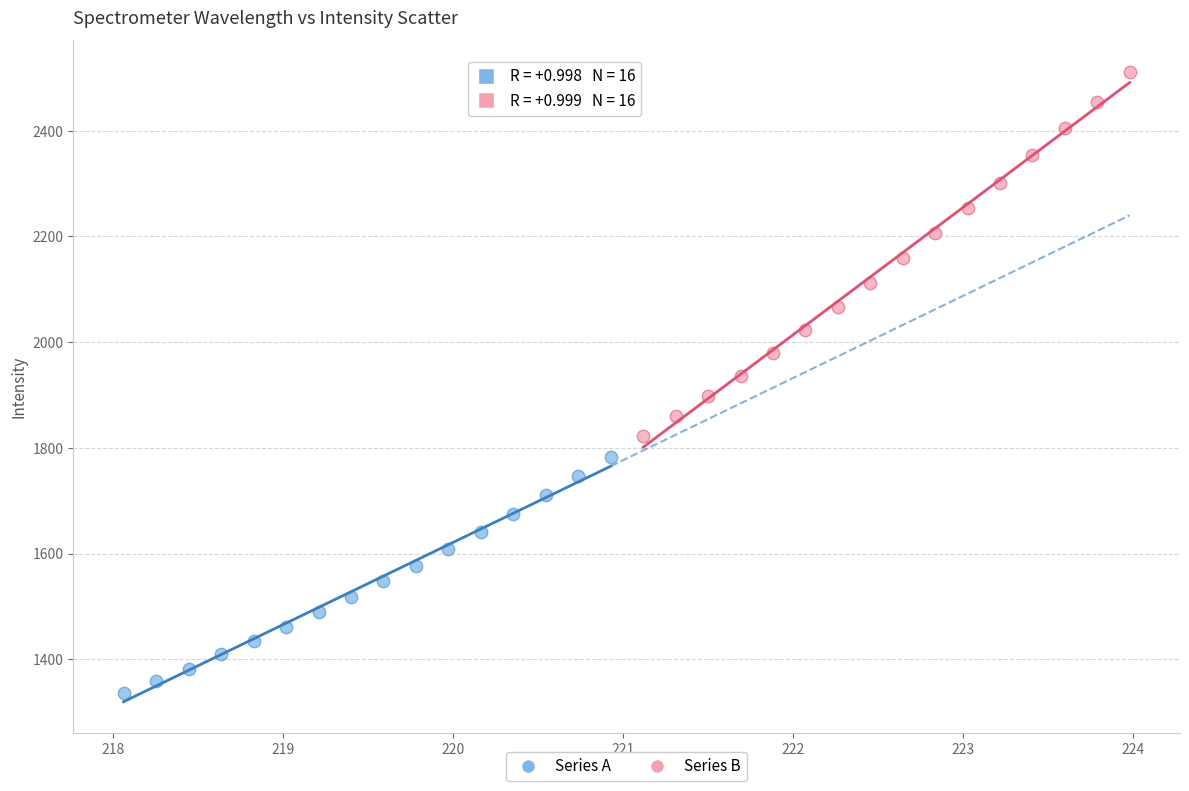

What are all the series names shown in the legend?

Series A, Series B